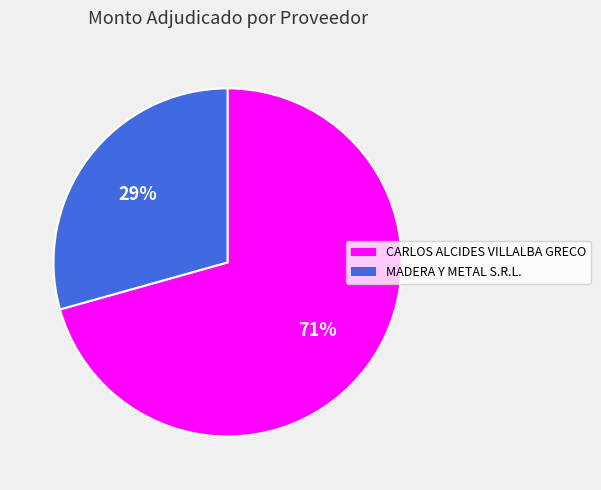

To the nearest percent, what is the combined percentage of CARLOS ALCIDES VILLALBA GRECO and MADERA Y METAL S.R.L.?

100%